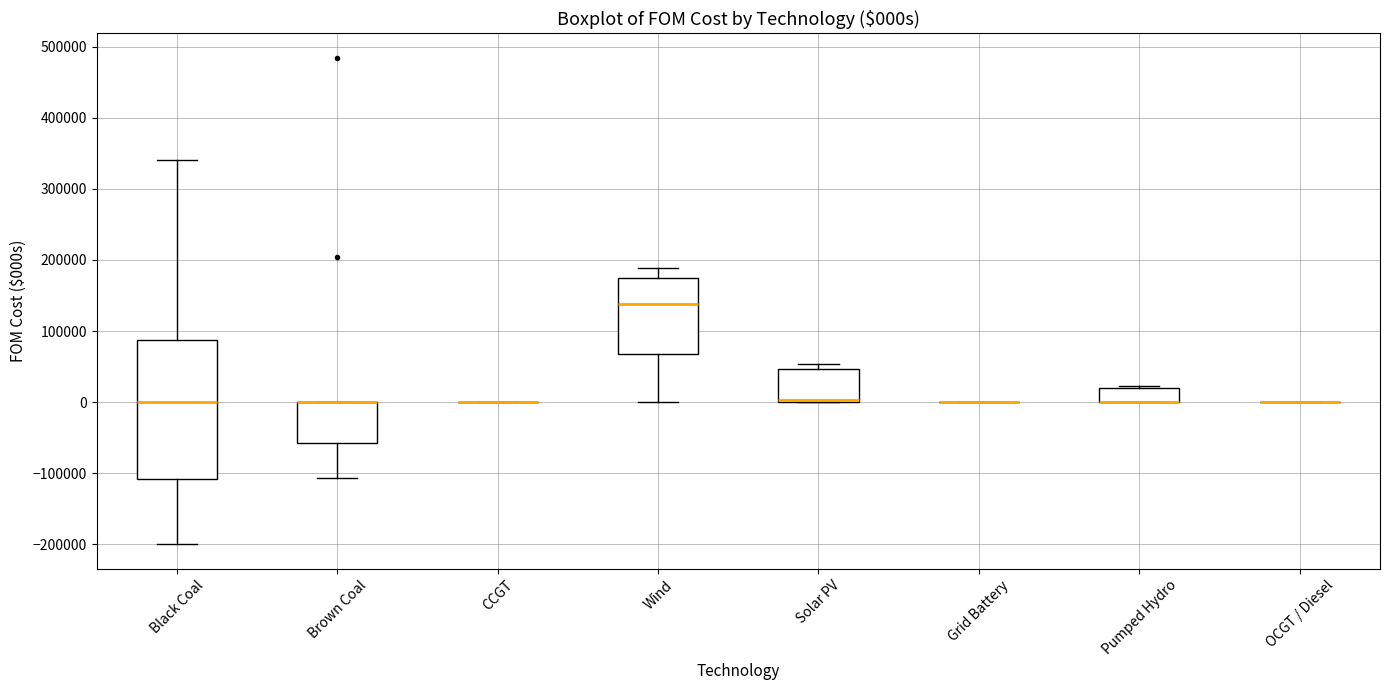

Which box is the tallest, from its lower edge to its upper edge?

Black Coal